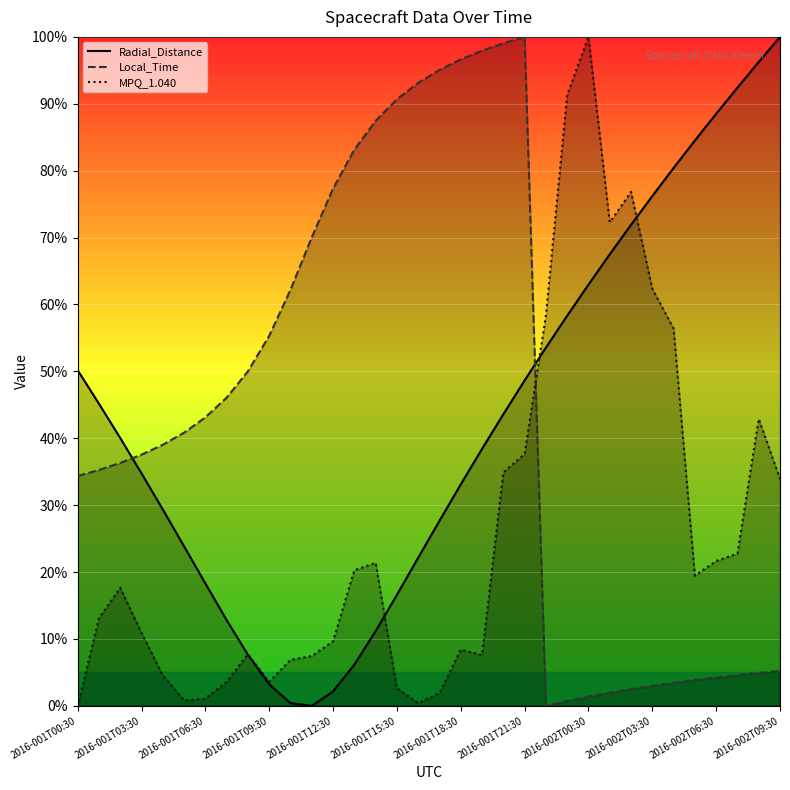

At which label does MPQ_1.040 reach its peak?

2016-002T00:30